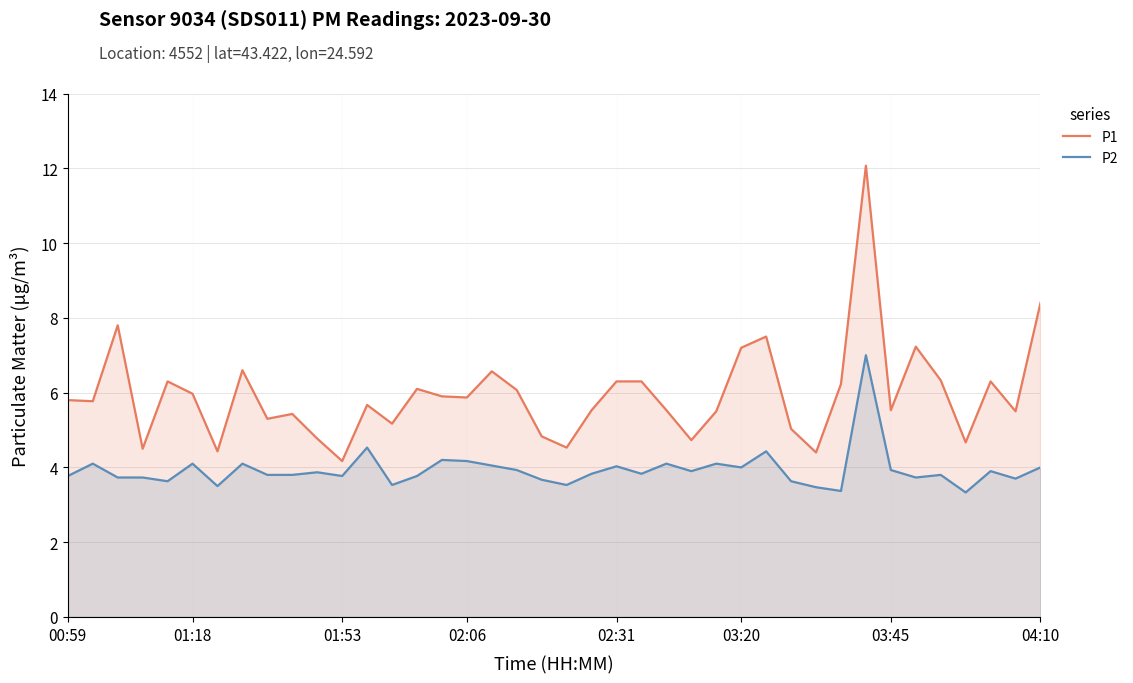

True or false: P1 has a value of 2.0 at 14.

False